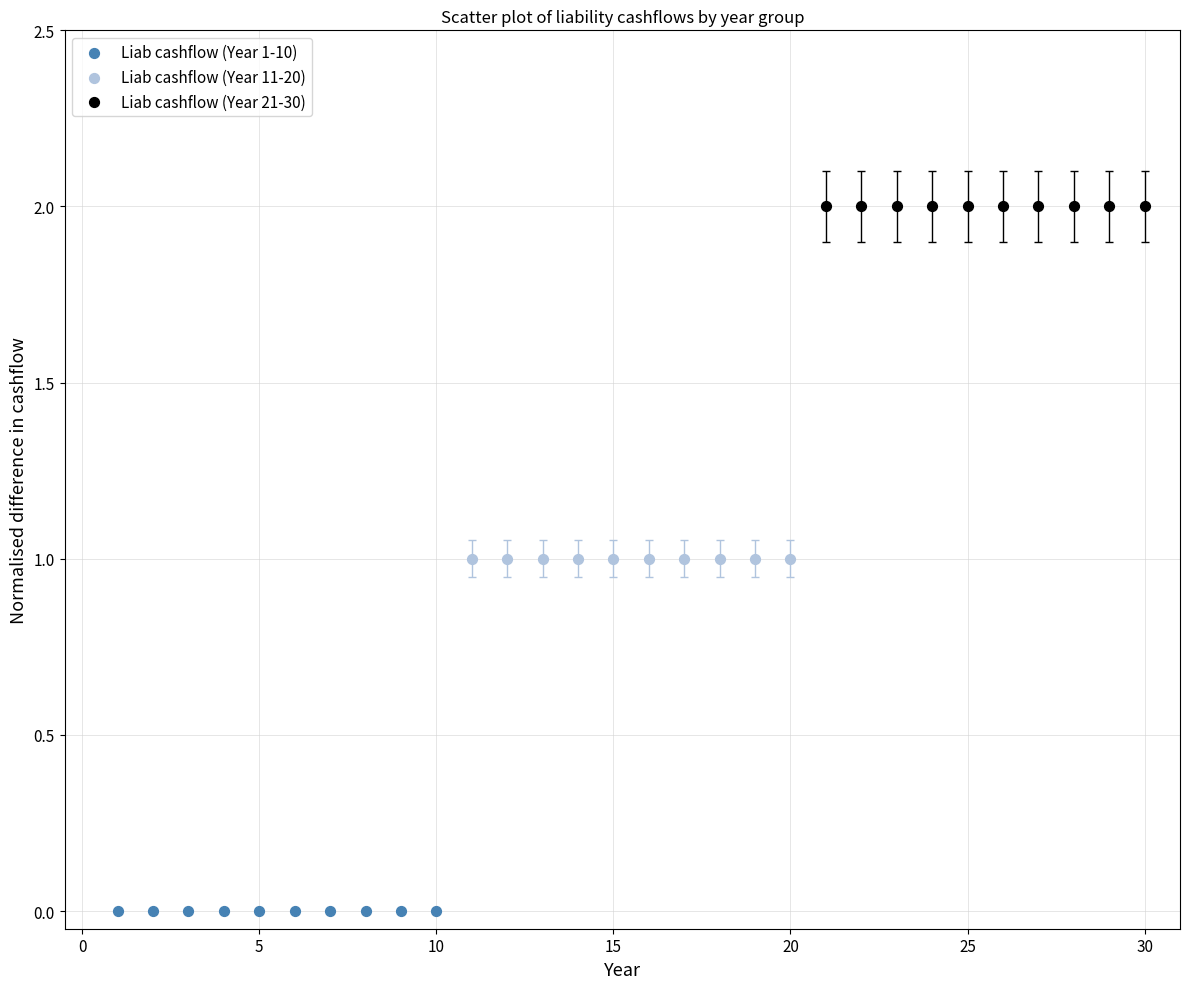

Which series reaches the minimum Y coordinate?

Liab cashflow (Year 1-10)